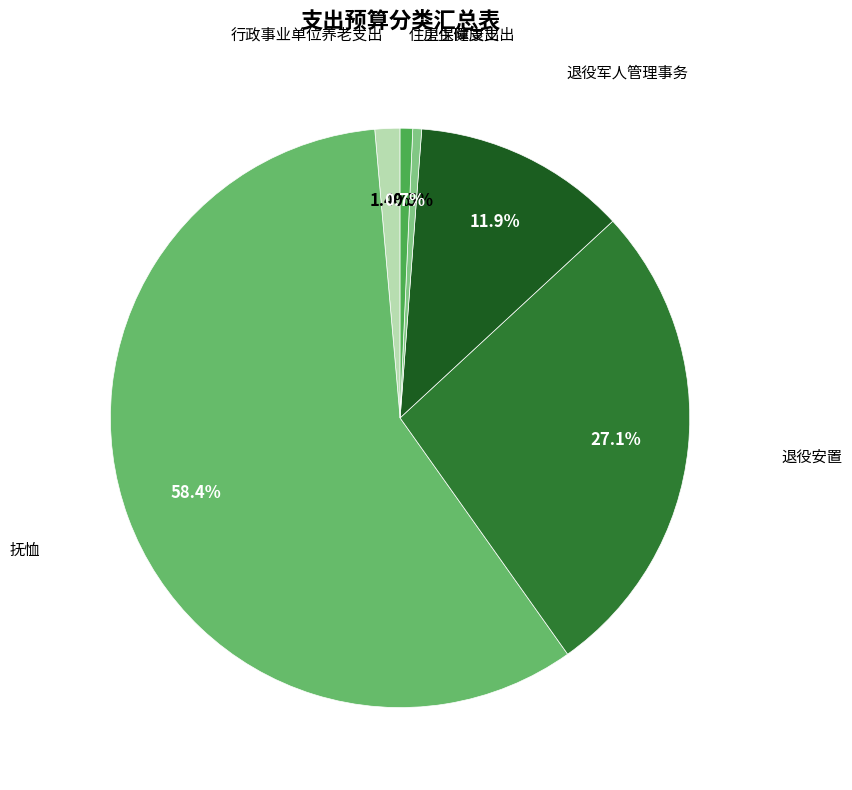

Is there any slice that represents more than half of the pie?

Yes